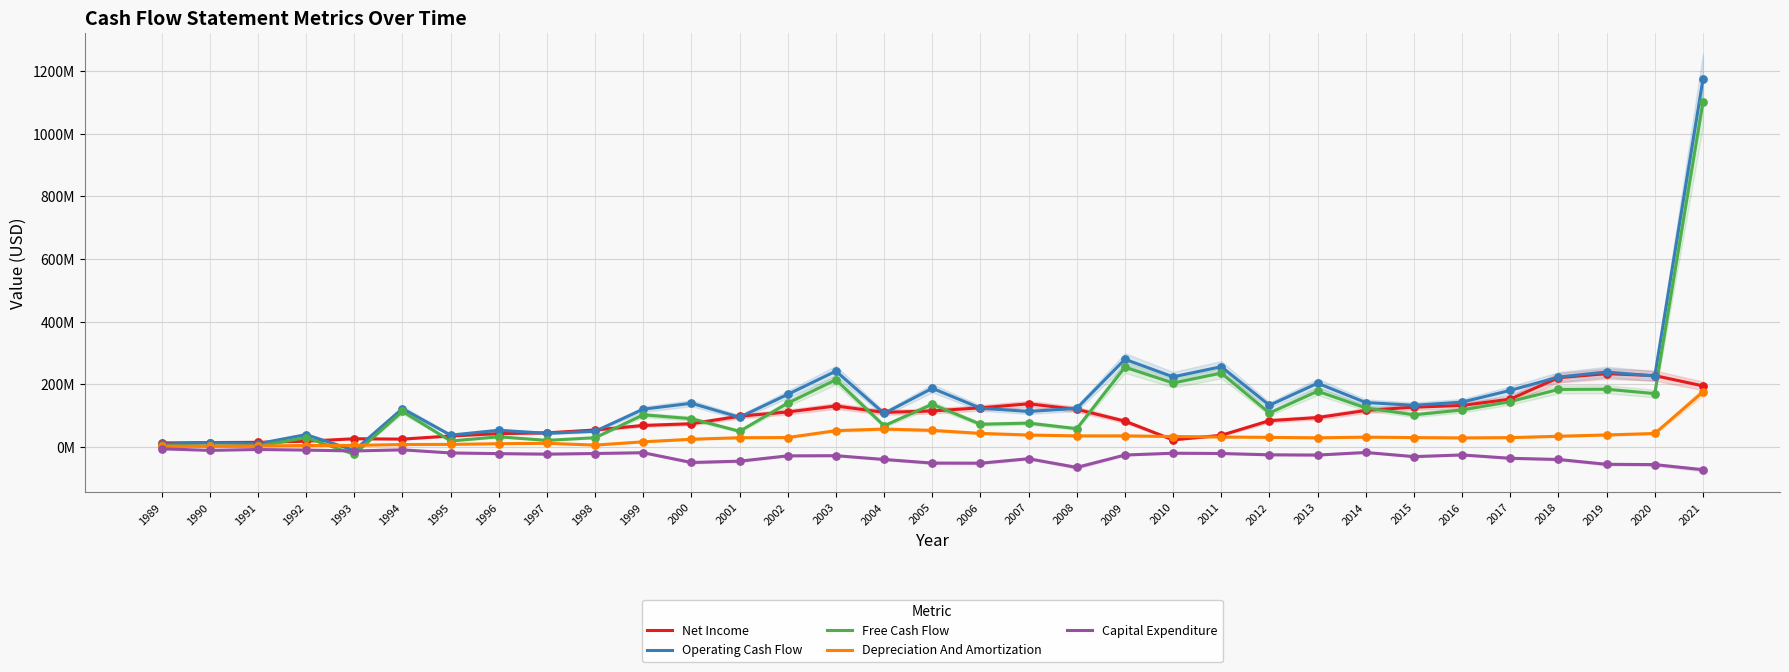

Is the value of Operating Cash Flow at 2020 greater than the value of Capital Expenditure at 1997?

Yes